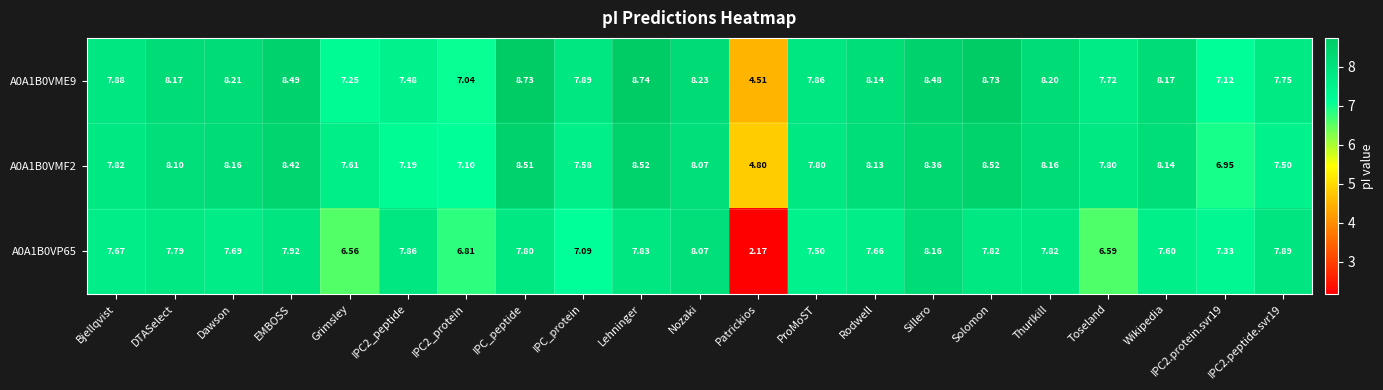

At which category is the sum across all series the highest?

Lehninger